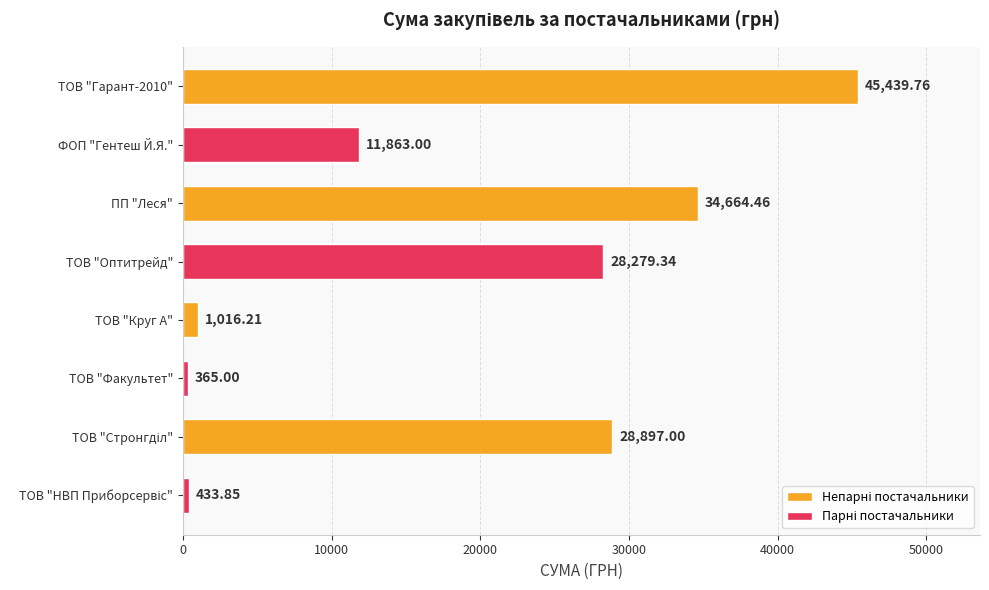

At which label is the value closest to 22902?

ТОВ "Оптитрейд"